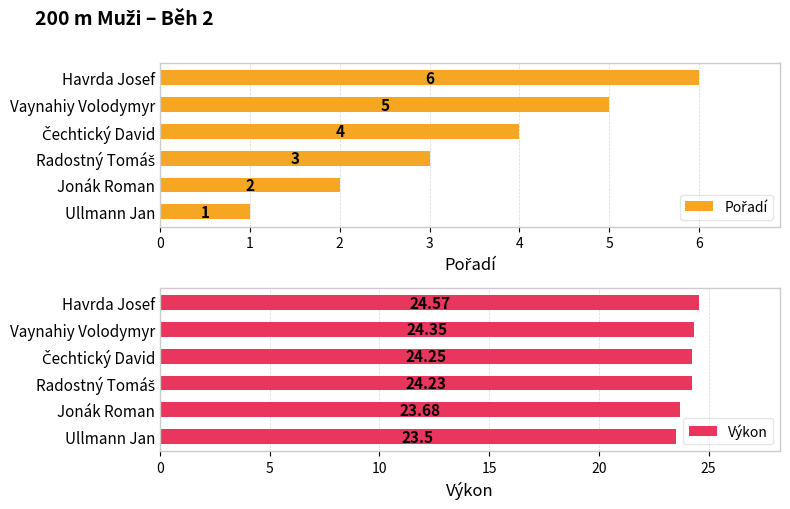

Reading right to left, extract all data points from this chart.

Pořadí: 6.0	5.0	4.0	3.0	2.0	1.0
Výkon: 24.6	24.4	24.2	24.2	23.7	23.5